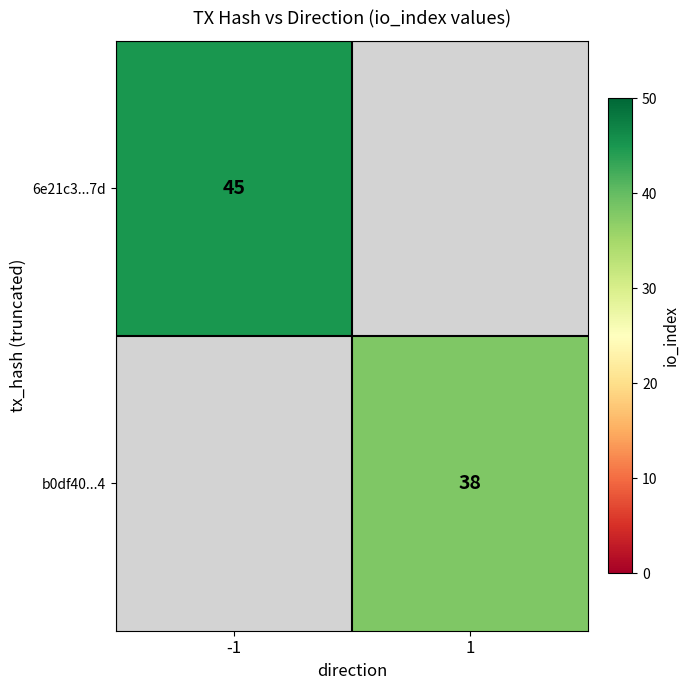

True or false: 6e21c3...7d has a value of 62 at -1.

False